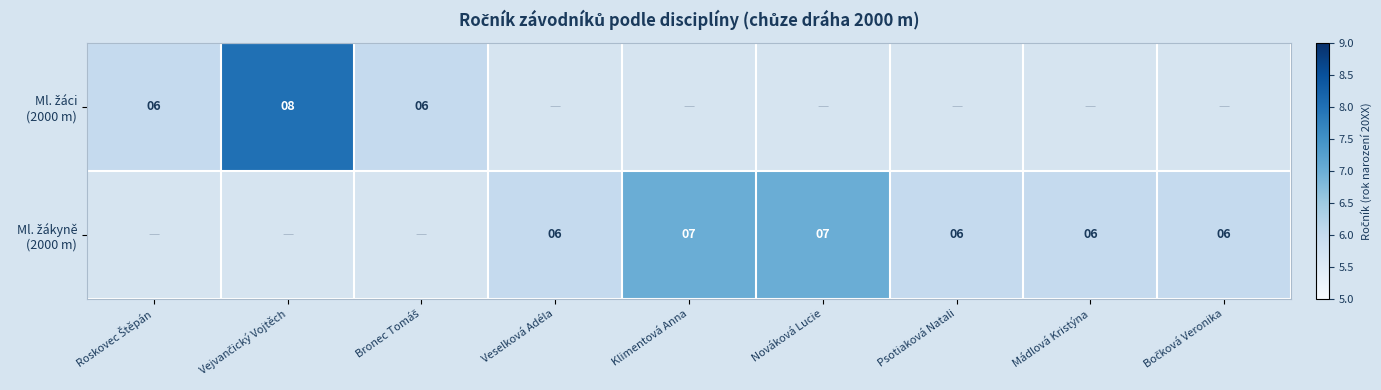

At how many categories does at least one series exceed 6?

3